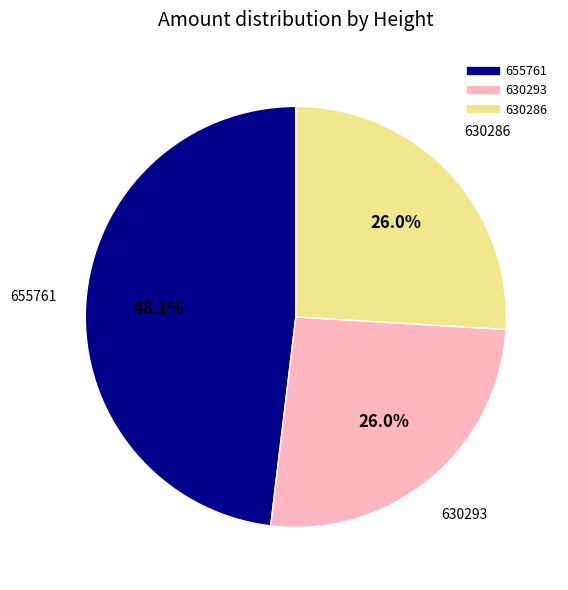

Which category has the biggest portion of the pie?

655761